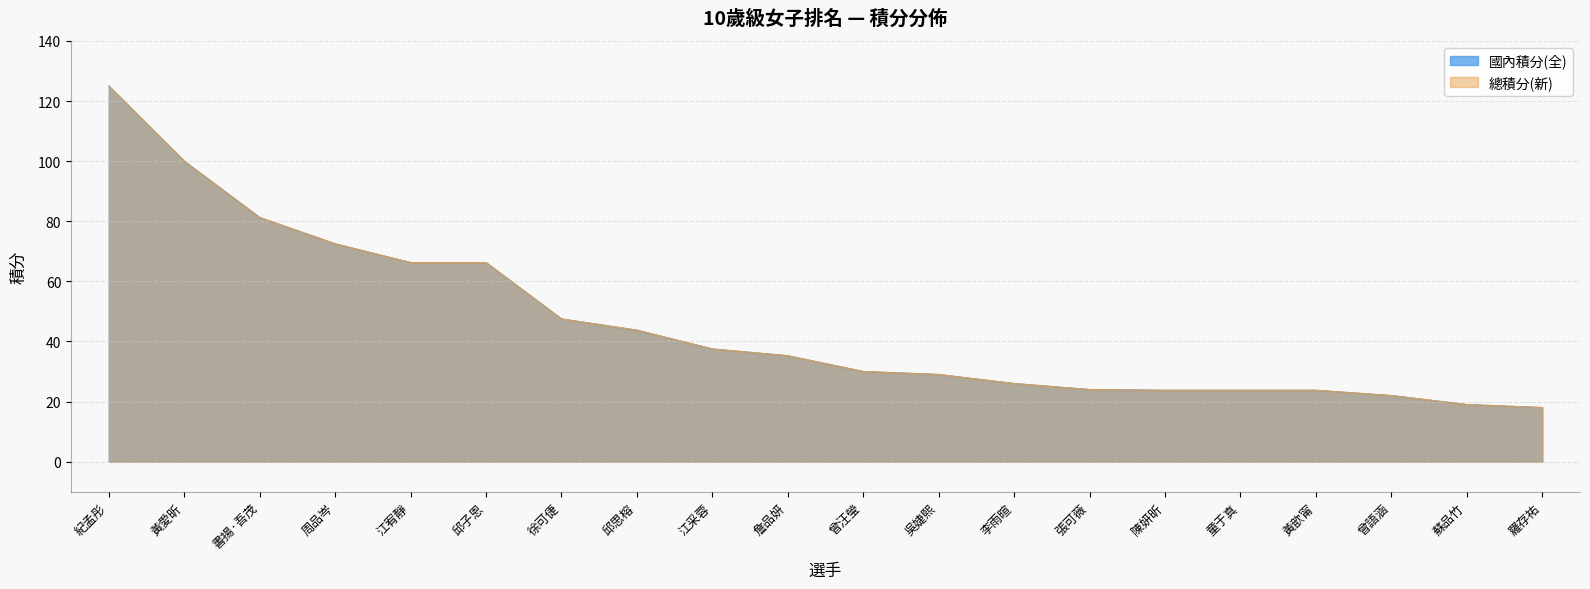

Does the chart display data point markers on the line(s)?

No